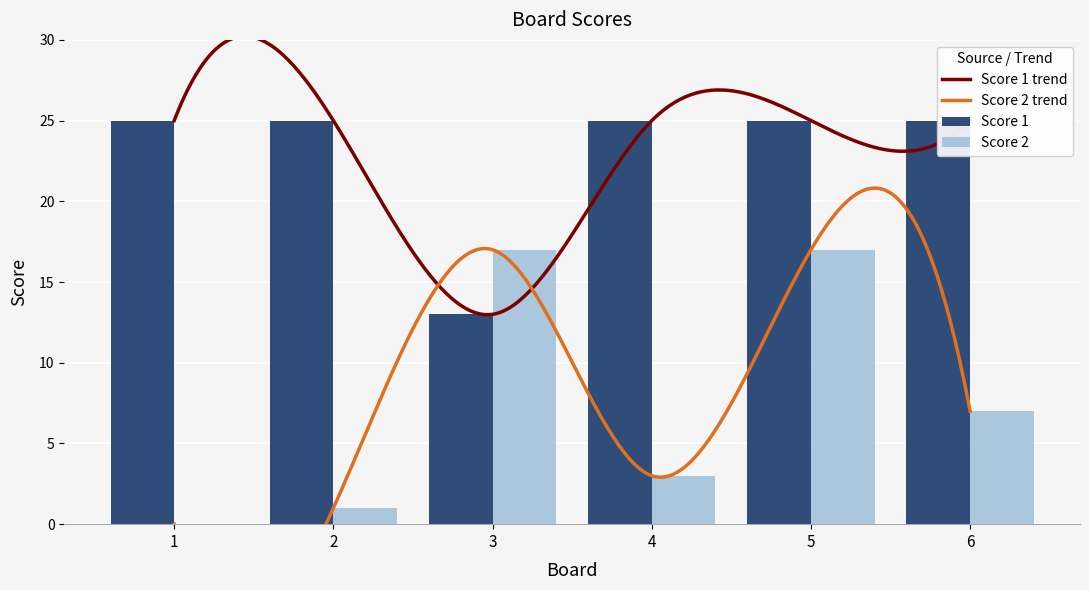

At how many categories does at least one series exceed 19?

5